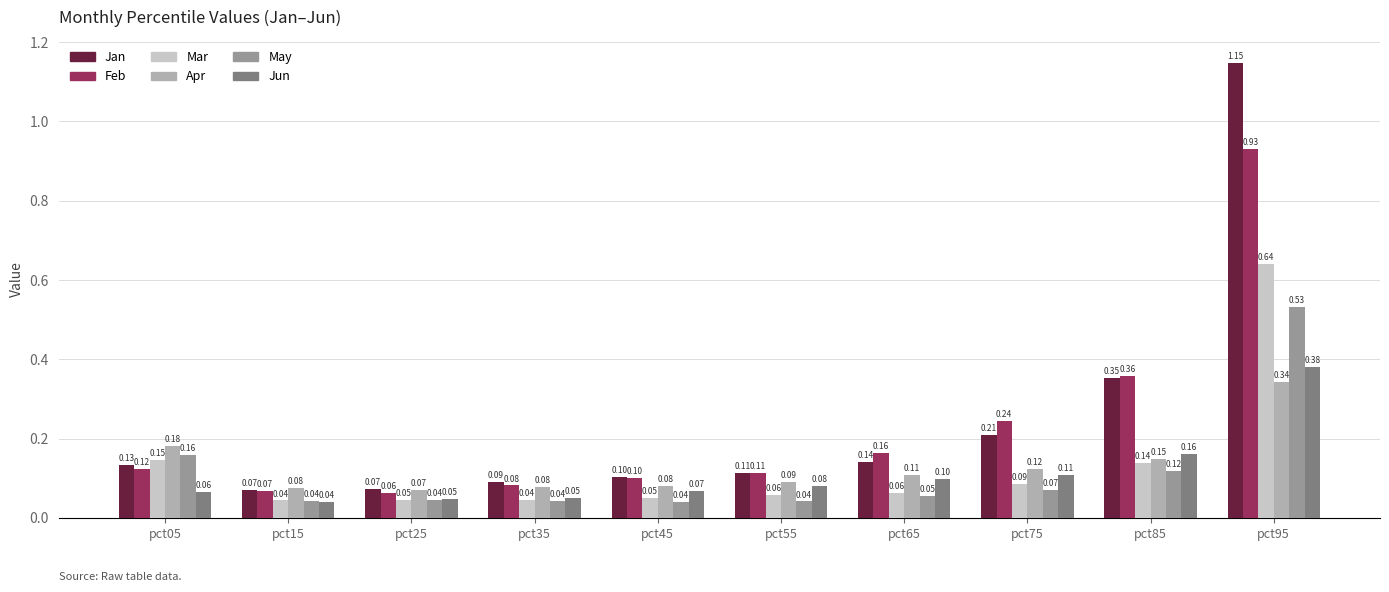

Is it true that May equals 0.1 at pct15?

False